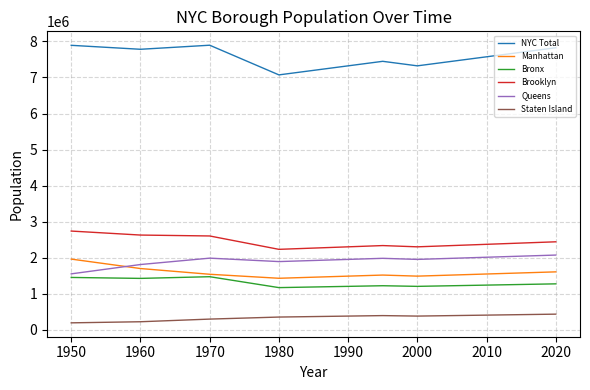

True or false: NYC Total and Brooklyn cross at least once.

False